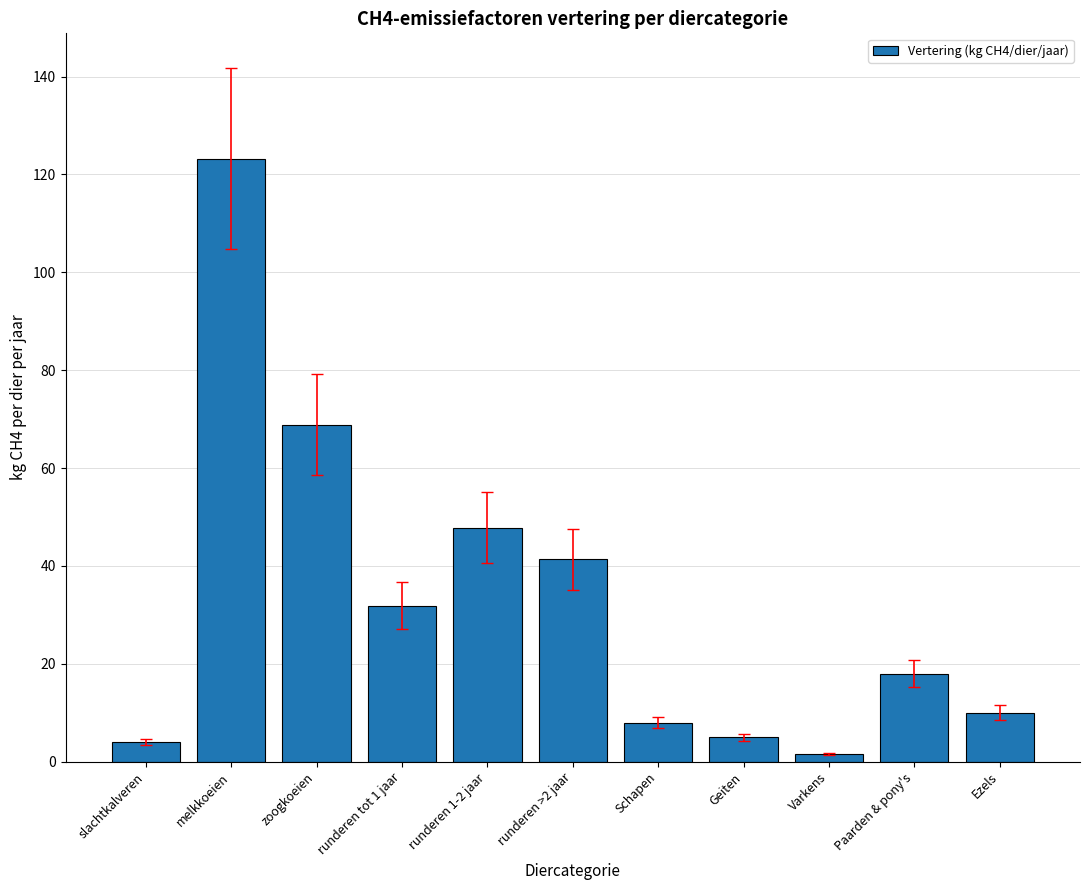

True or false: the data shows 4.1 at slachtkalveren.

True